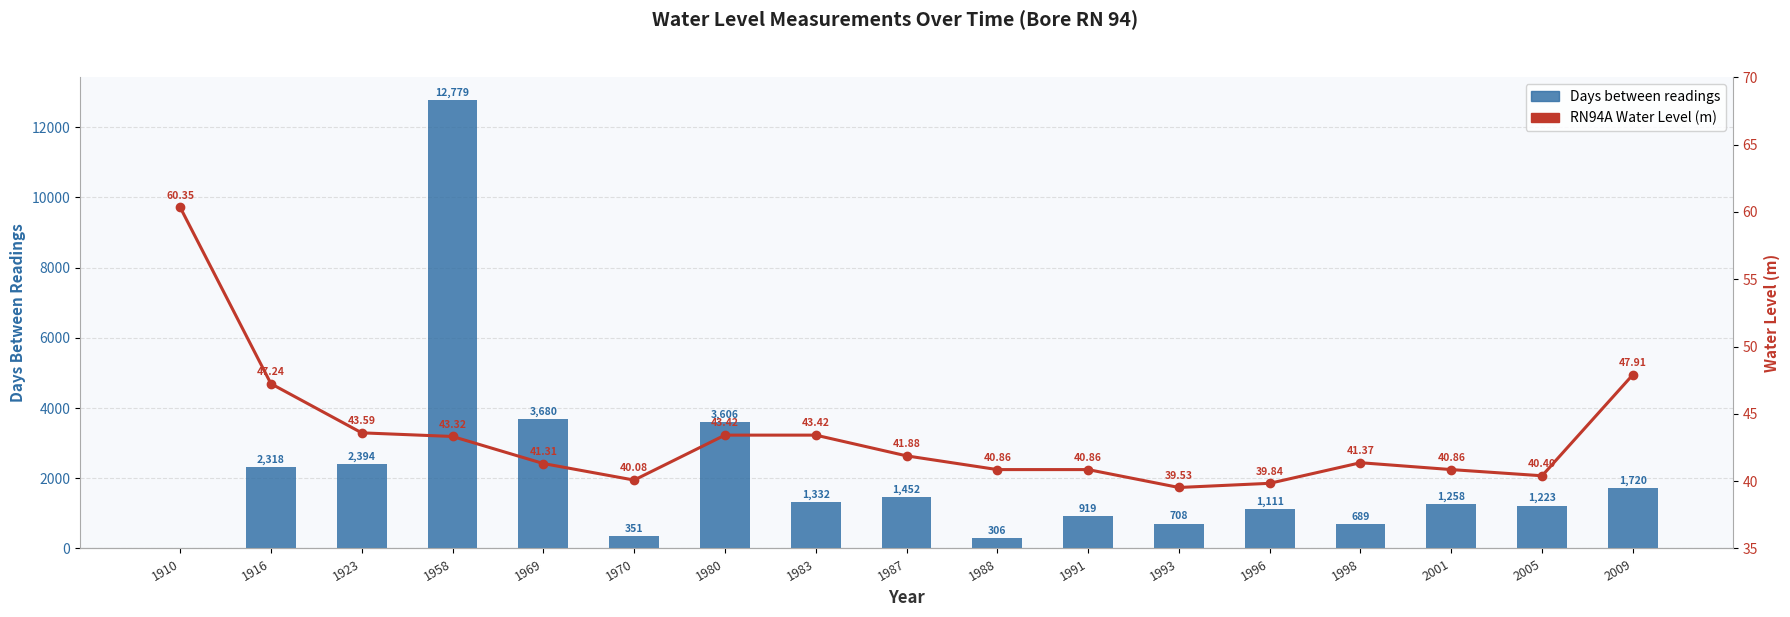

How many groups of bars are there?

17